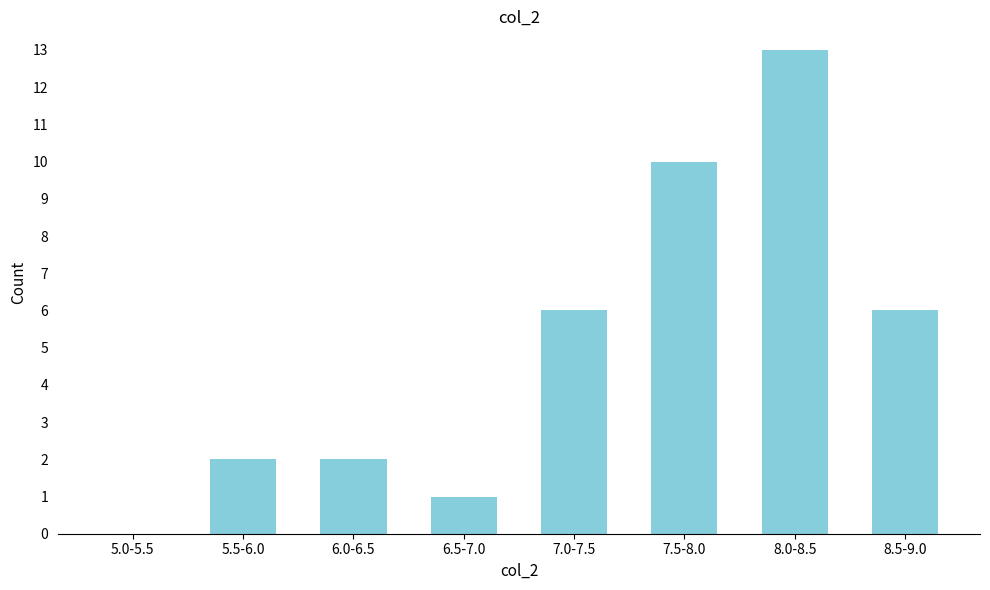

Reading left to right, what are all the values shown in this chart?

5.0-5.5=0	5.5-6.0=2	6.0-6.5=2	6.5-7.0=1	7.0-7.5=6	7.5-8.0=10	8.0-8.5=13	8.5-9.0=6